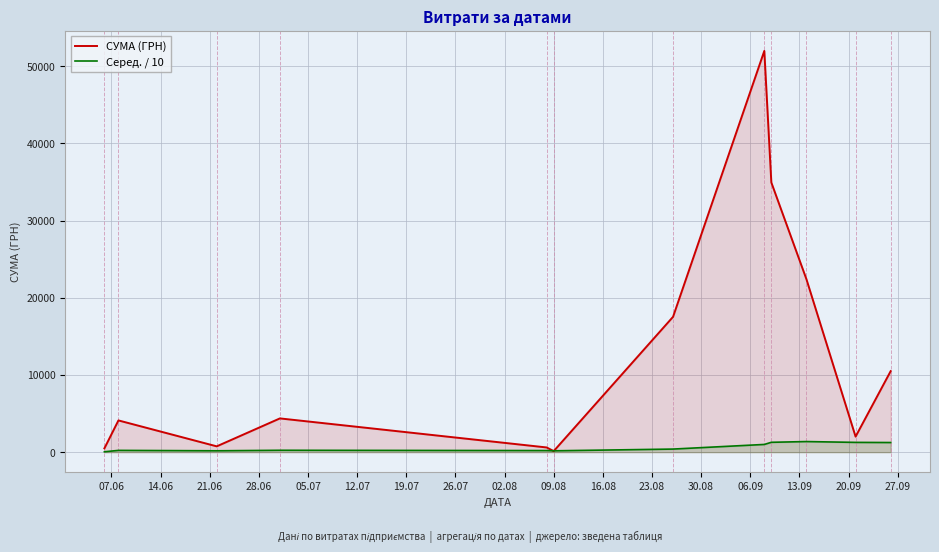

Reading right to left, what are all the values shown in this chart?

СУМА (ГРН): 10497.7	2013.0	22400.7	34932.6	51980.0	17532.7	135.0	609.0	4372.0	754.0	4111.0	492.0
Серед. / 10: 1248.6	1266.7	1373.2	1276.9	999.8	400.1	174.5	206.8	243.2	178.6	230.2	49.2